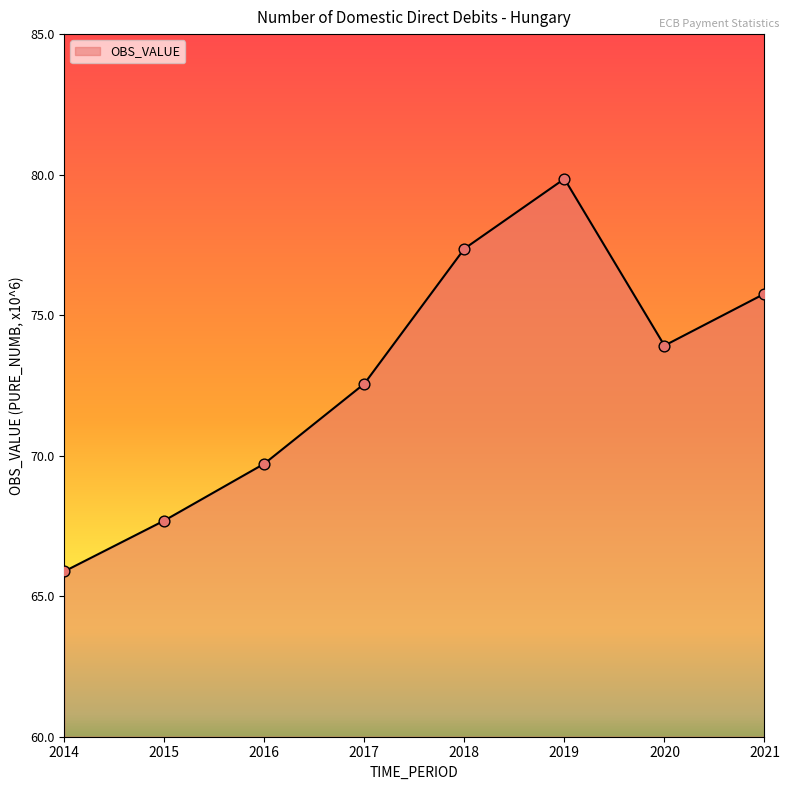

What is the change in value from 2015 to 2019?

+12.2